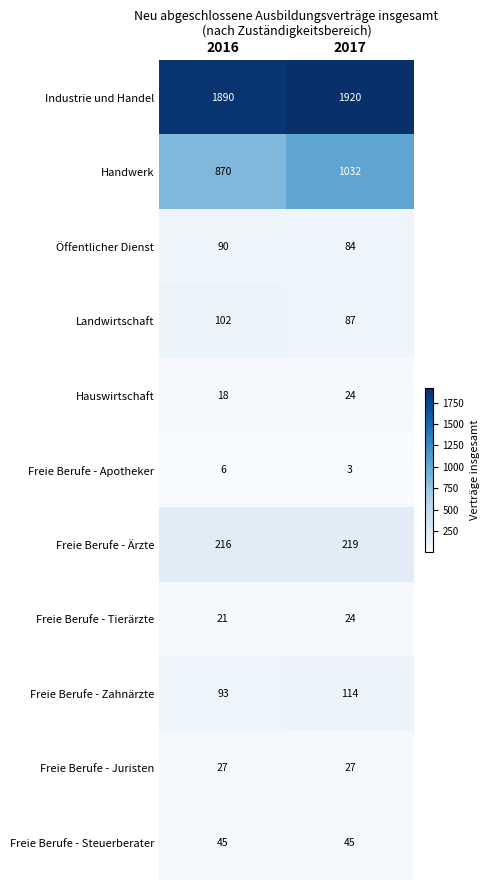

Which category has the lowest value in the Öffentlicher Dienst series?

2017